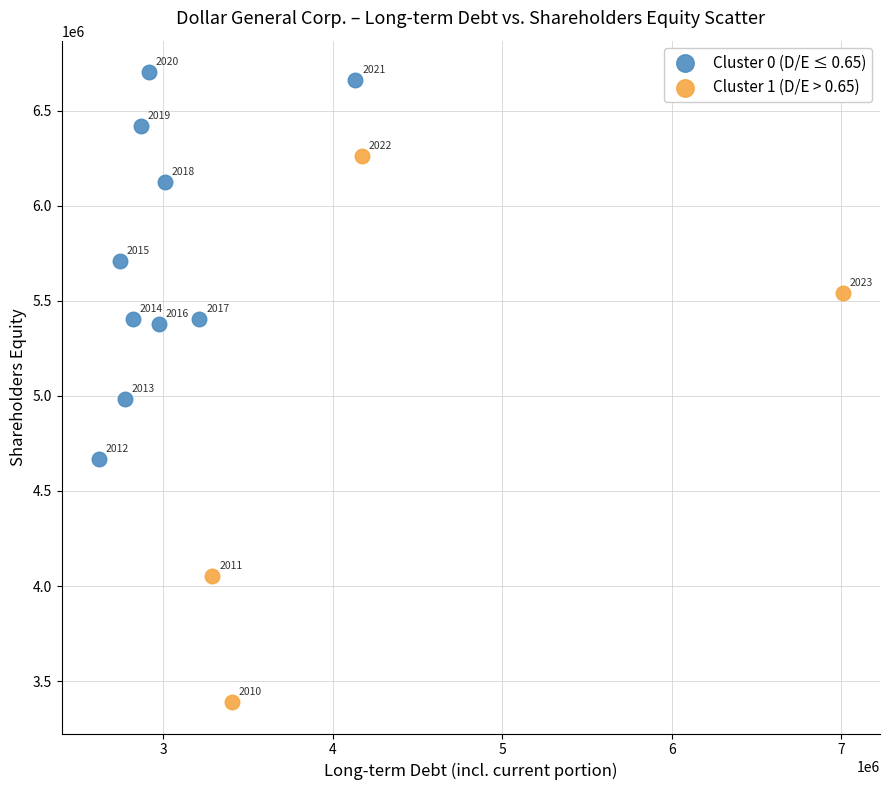

Which series has the largest Y range (max minus min)?

Cluster 1 (D/E > 0.65)